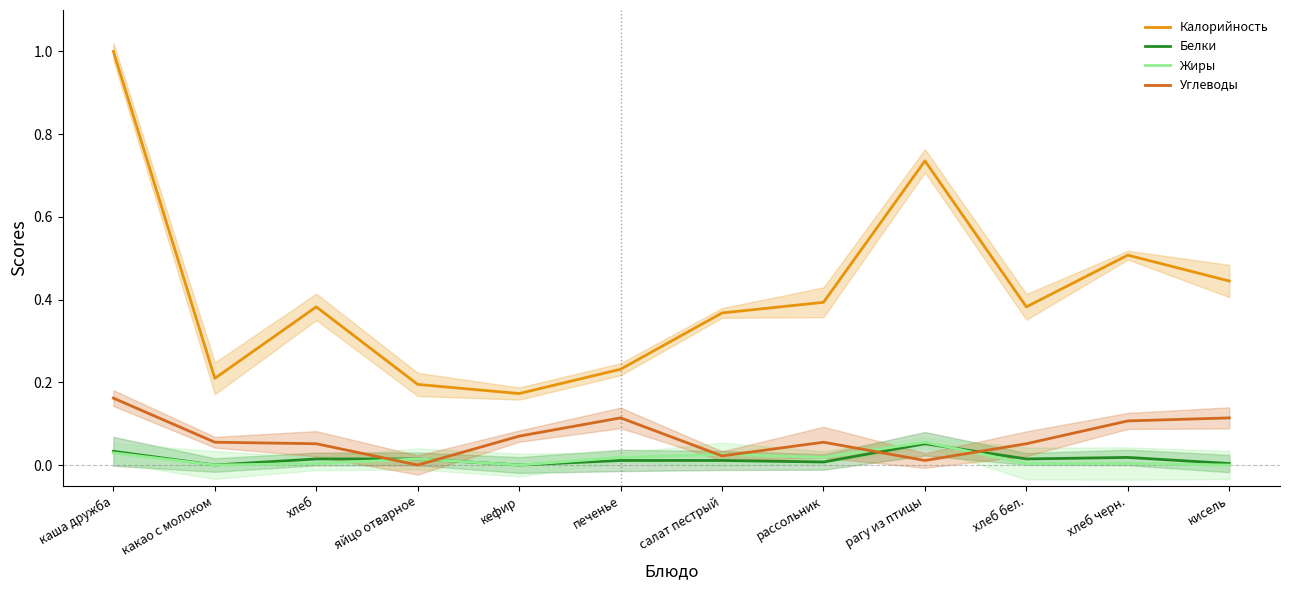

How many positive values does the Углеводы series have?

11